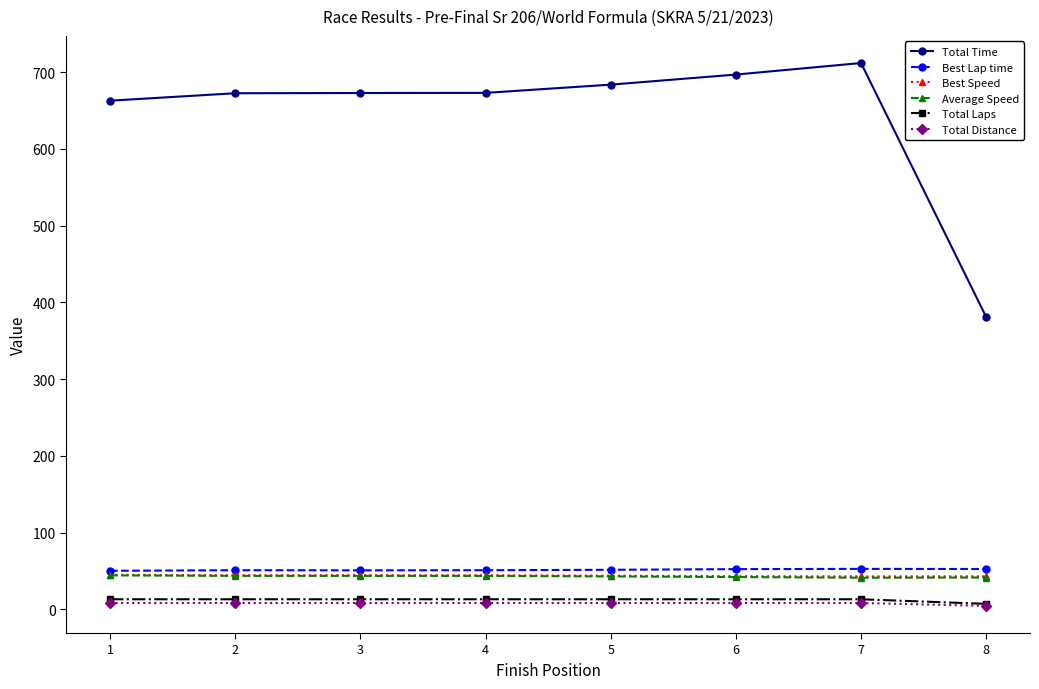

At how many categories does at least one series exceed 497?

7